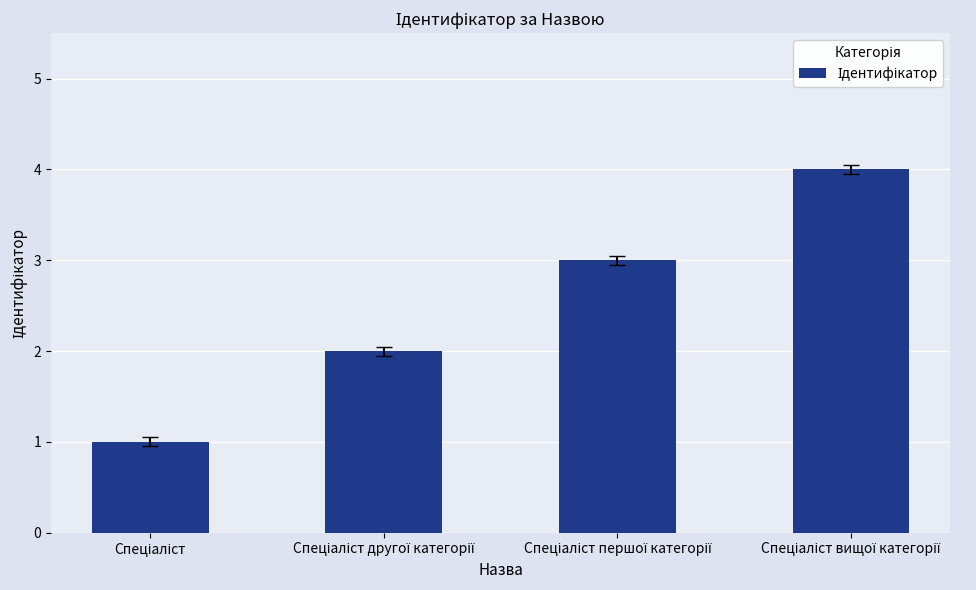

What is the sum of all values?

10